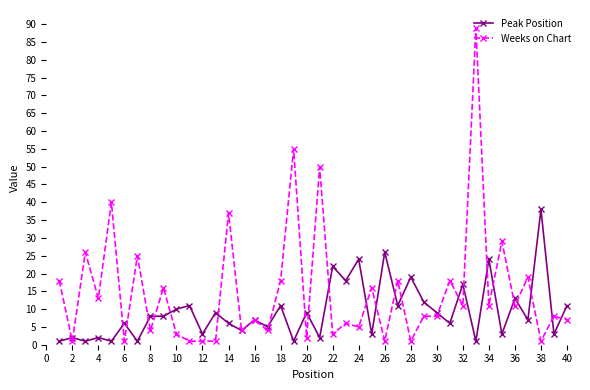

List the series in order of their overall mean, highest first.

Weeks on Chart, Peak Position